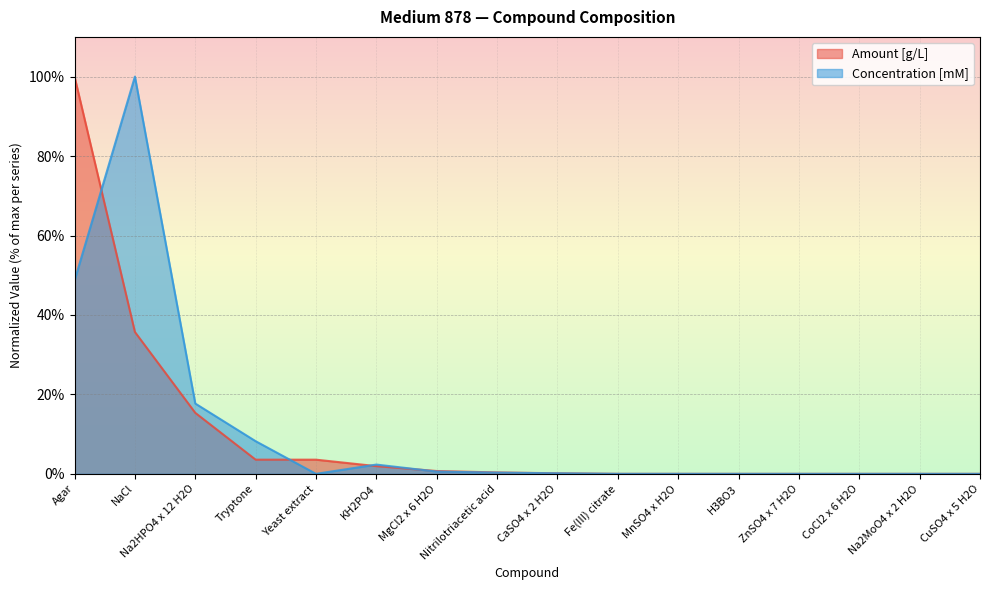

Does the chart display data point markers on the line(s)?

No